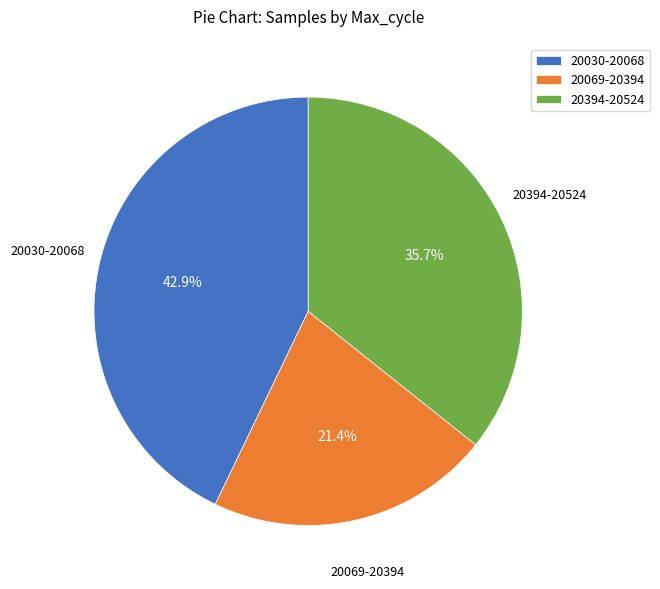

What is the smallest slice in the pie chart?

20069-20394